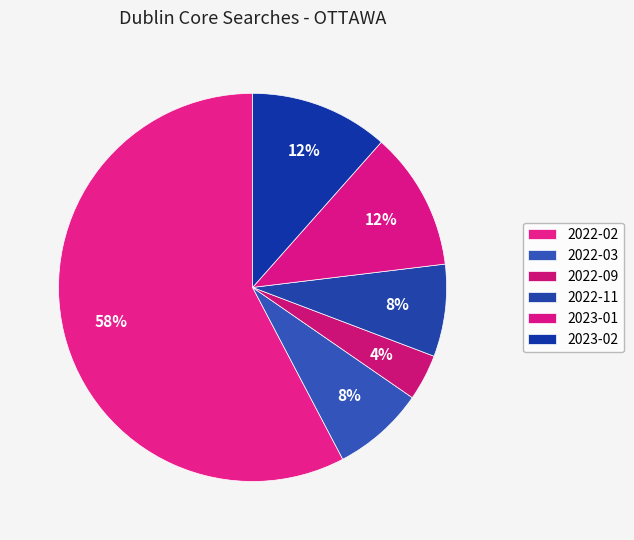

To the nearest percent, what is the average slice percentage?

17%